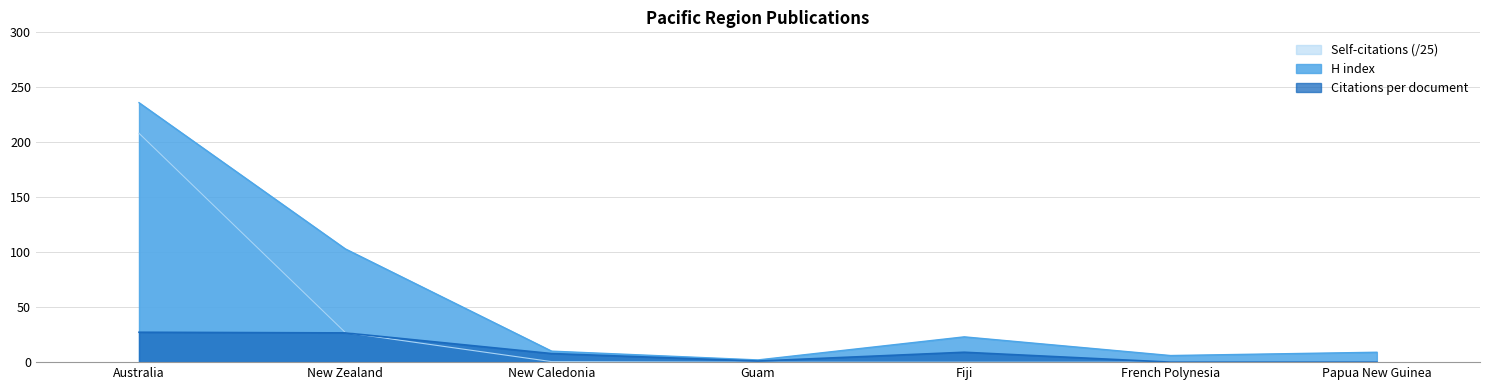

What is the highest value of the Self-citations series?

208.2